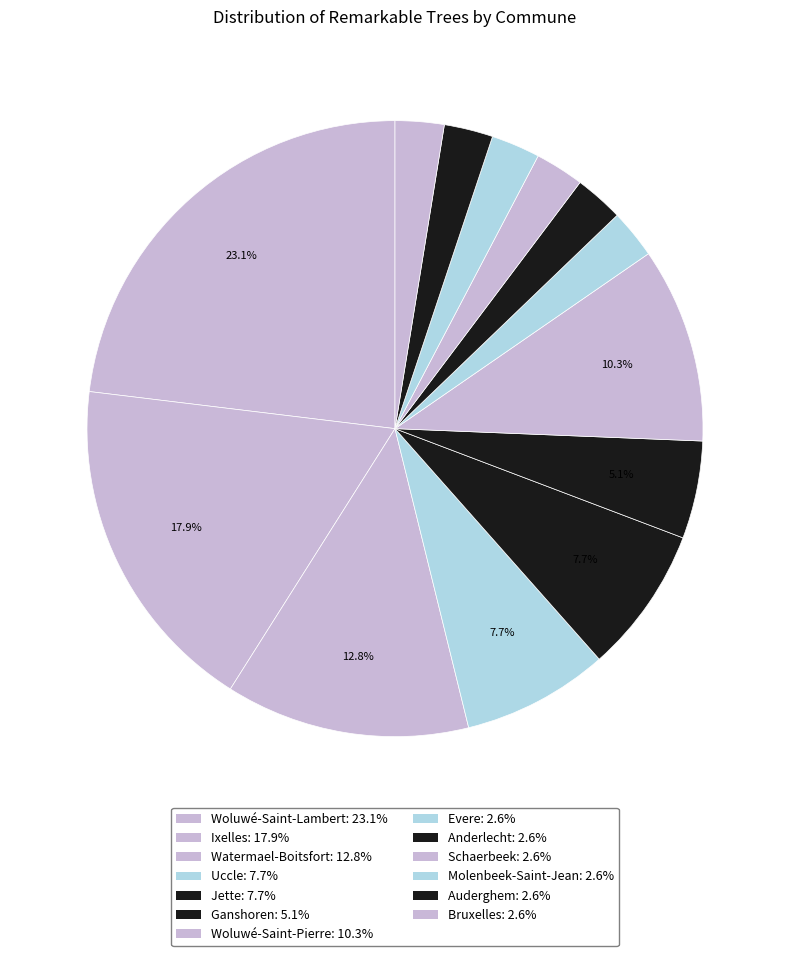

How many slices are in this pie chart?

13